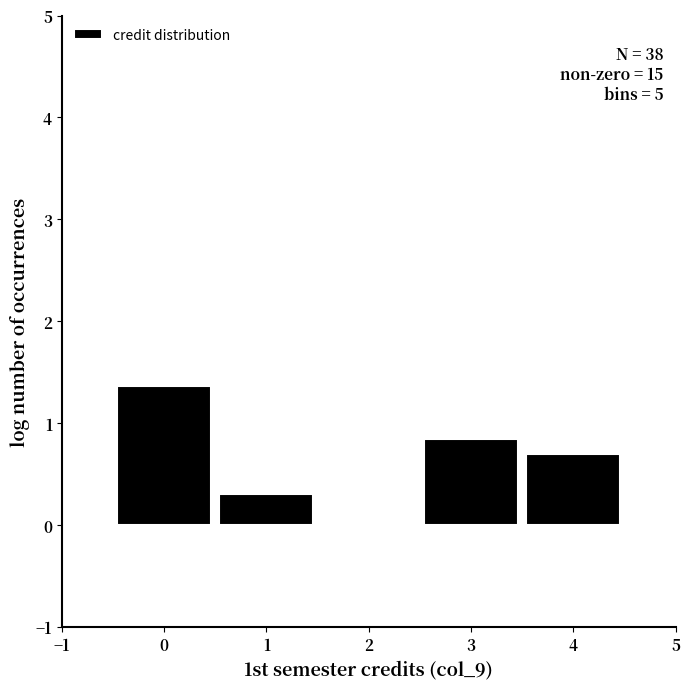

Over which range of the x-axis is the bar tallest?

-0.5 to 0.5